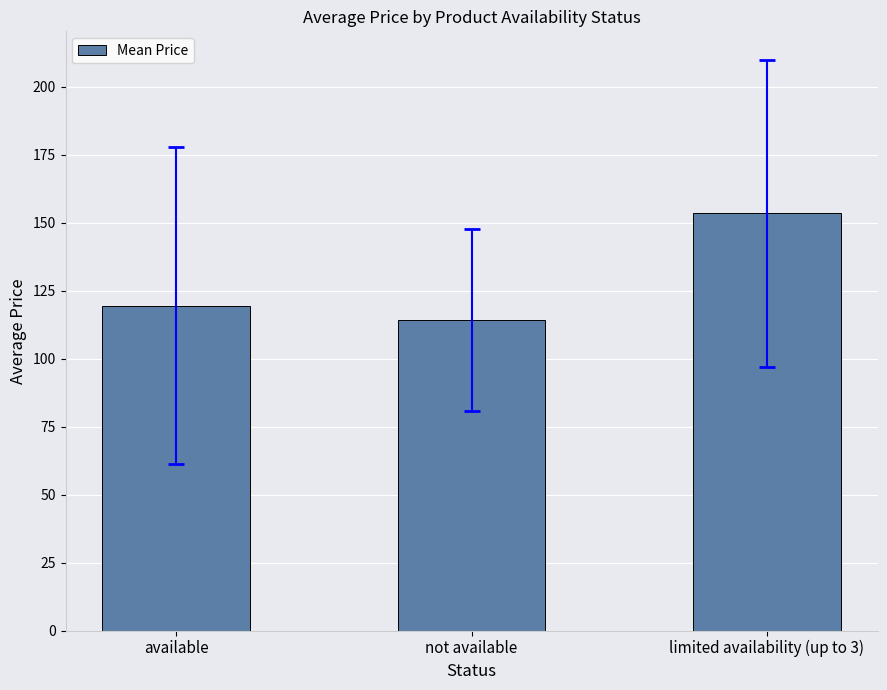

Between not available and limited availability (up to 3), which is larger?

limited availability (up to 3)